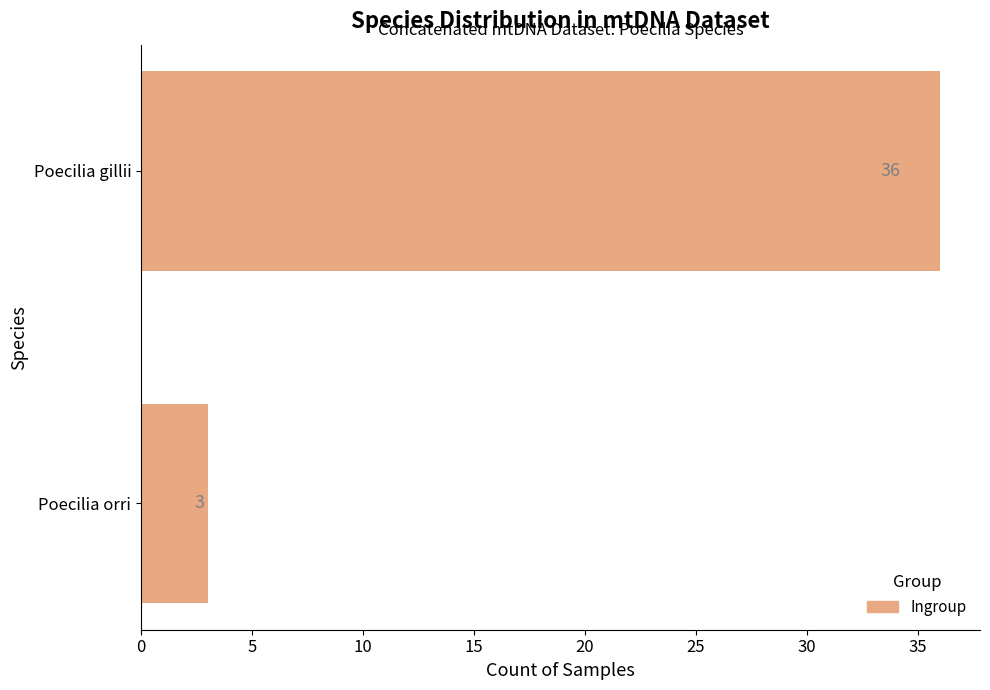

What is the difference between the values at Poecilia gillii and Poecilia orri?

33